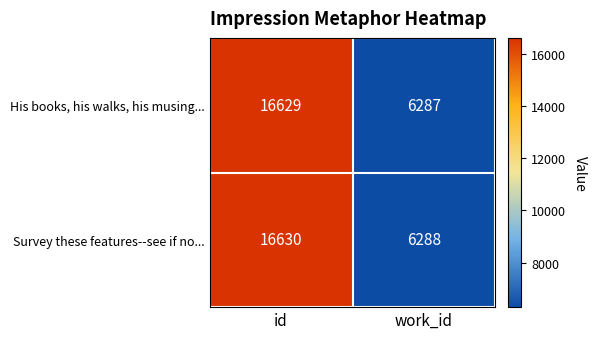

Reading left to right, list all the values displayed in this chart.

His books, his walks, his musing...: 16629	6287
Survey these features--see if no...: 16630	6288